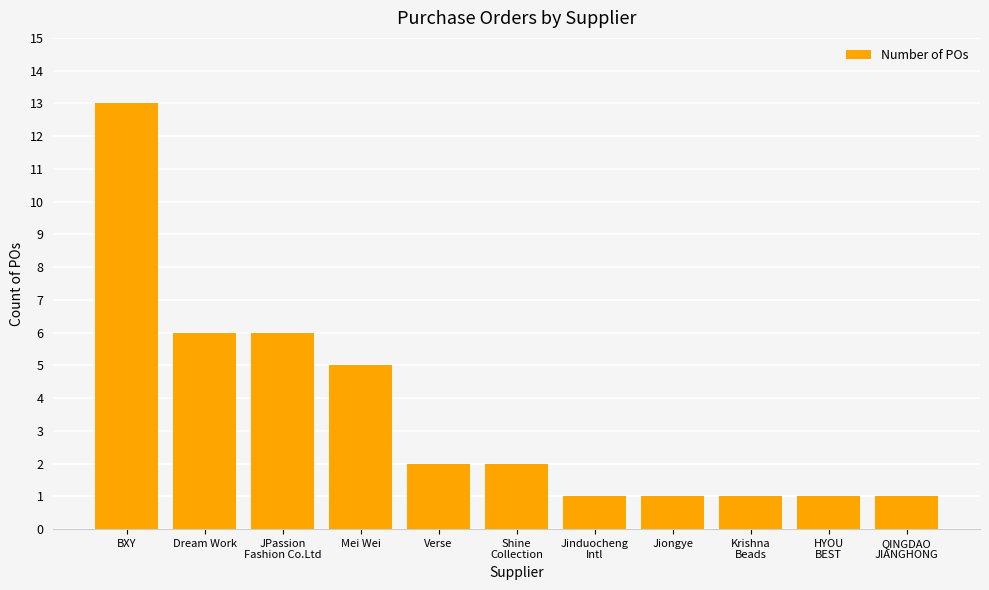

True or false: the data shows 13 at BXY.

True